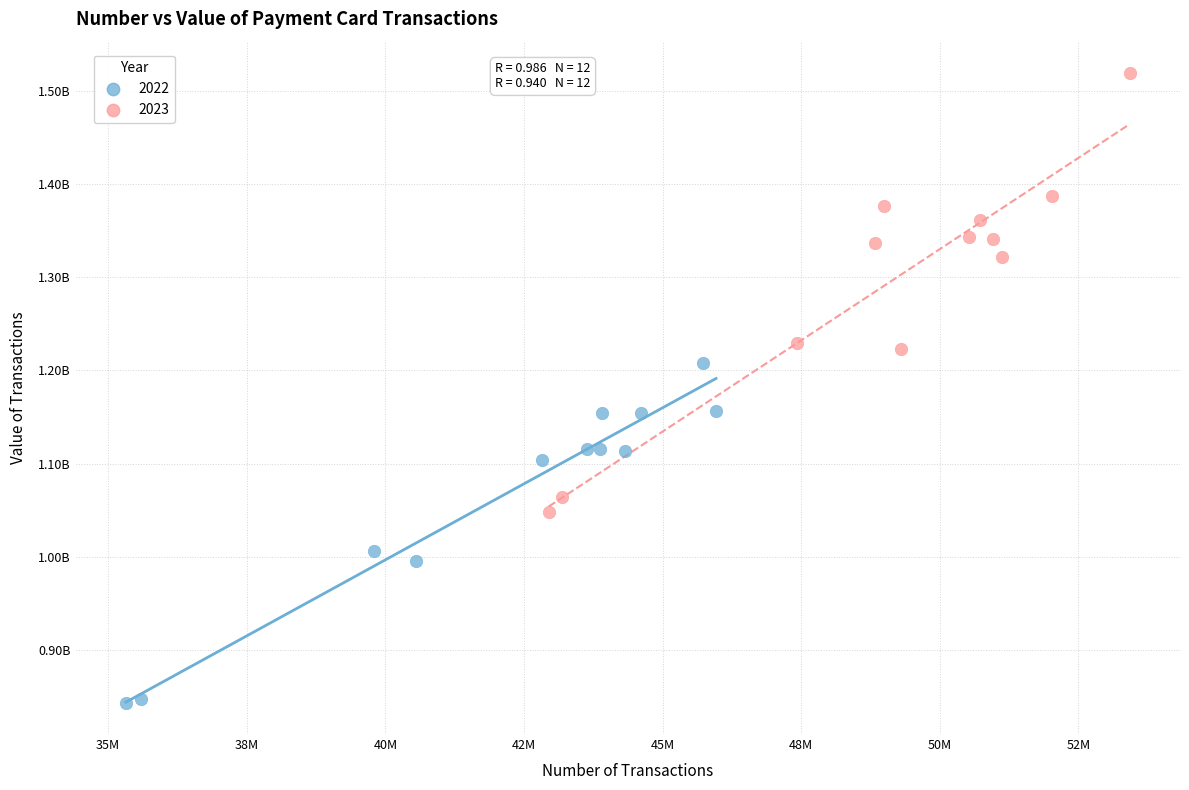

What are all the series names shown in the legend?

2022, 2023